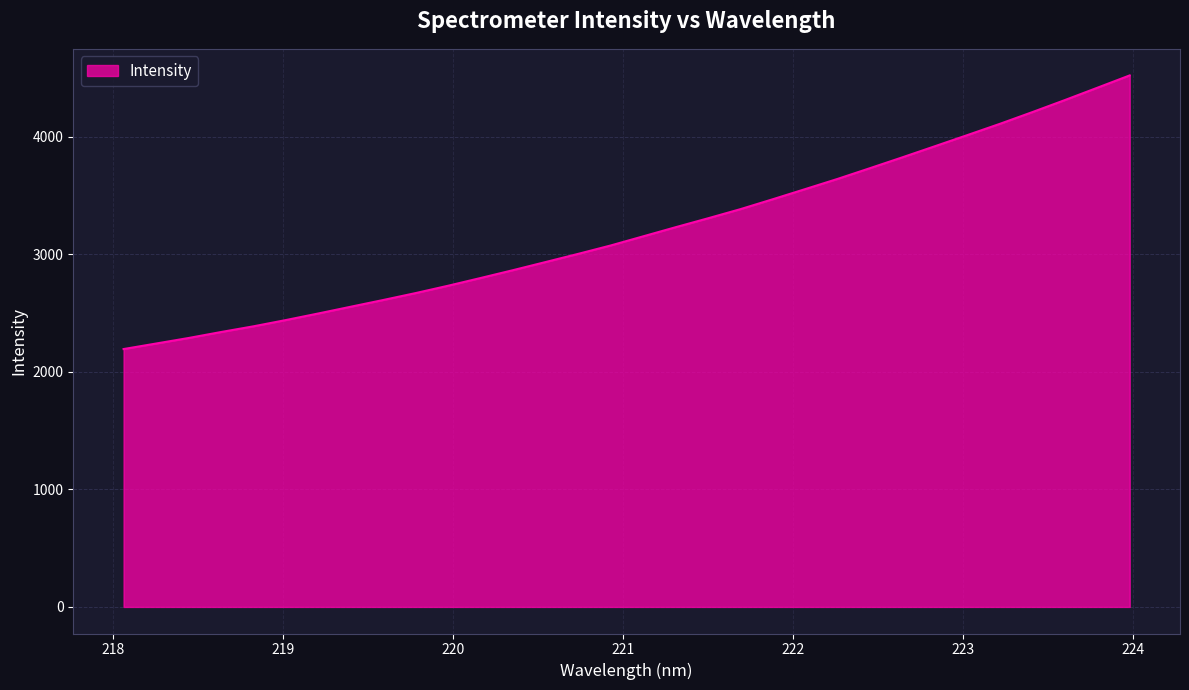

What is the smallest value displayed?

2194.9